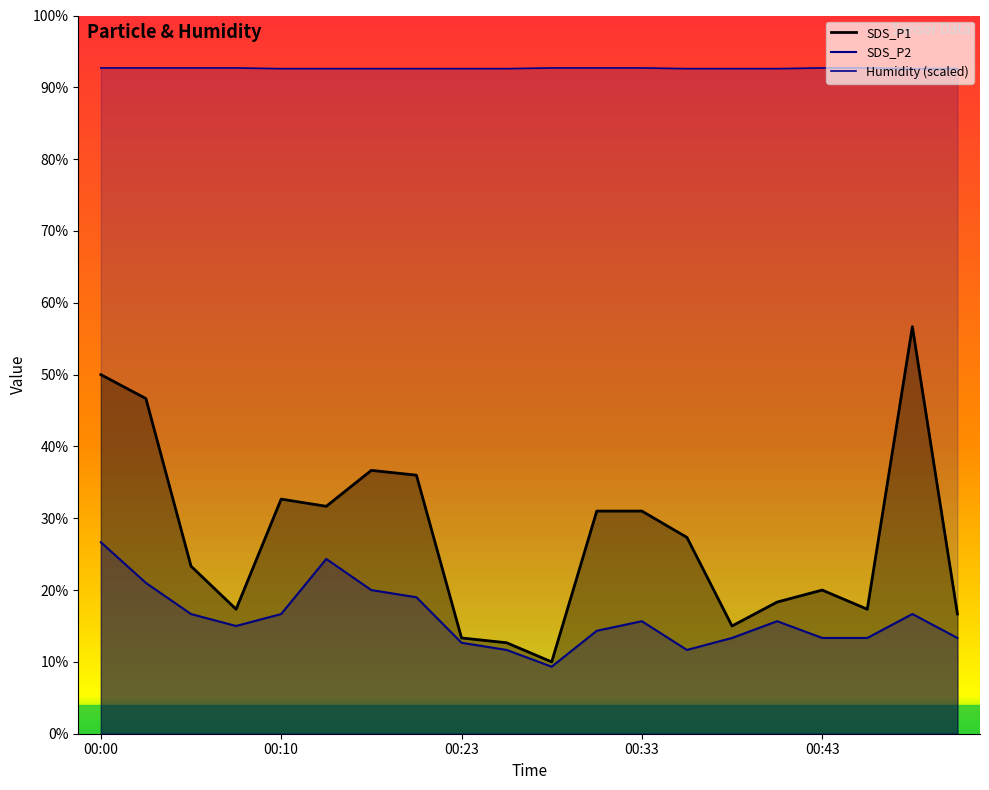

What are all the series names shown in the legend?

SDS_P1, SDS_P2, Humidity